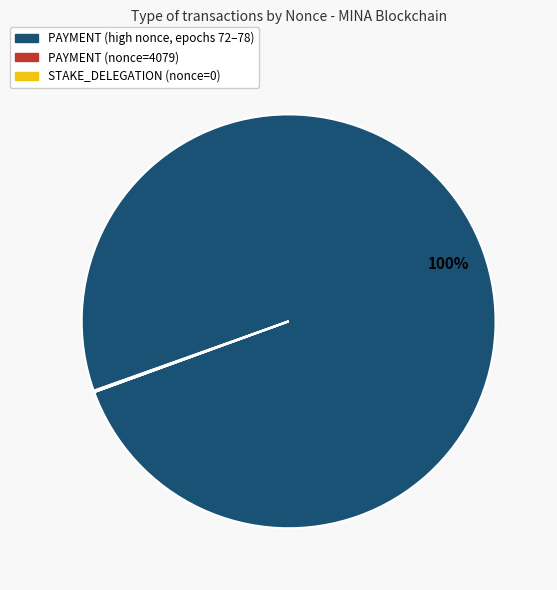

To the nearest percent, what is the difference between the largest and smallest slice percentages?

100%